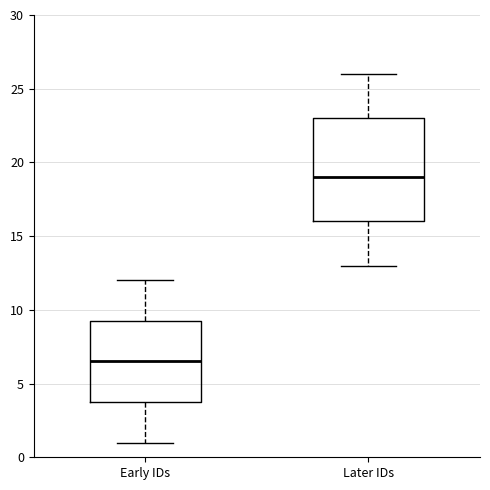

Which box's median line is the highest?

Later IDs